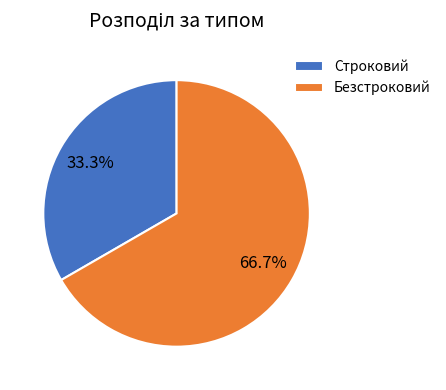

Which slice is the largest?

Безстроковий